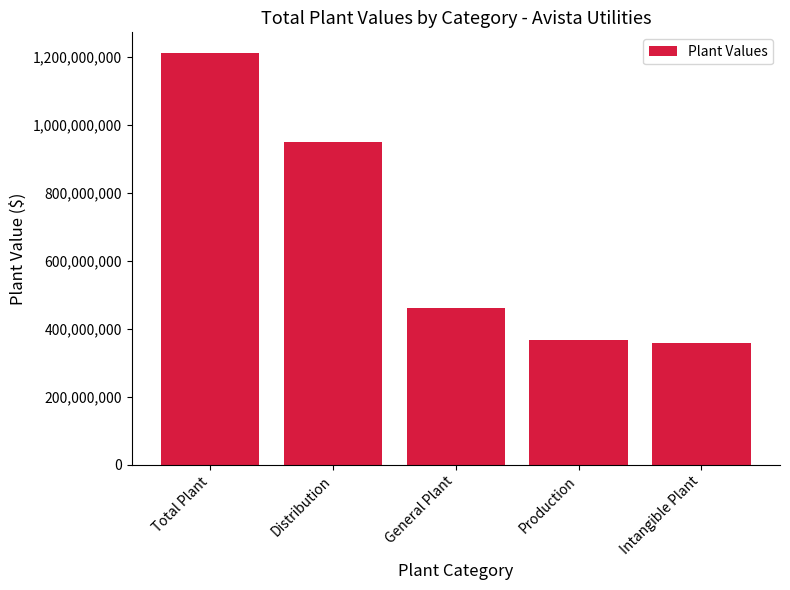

What is the smallest value displayed?

357390569